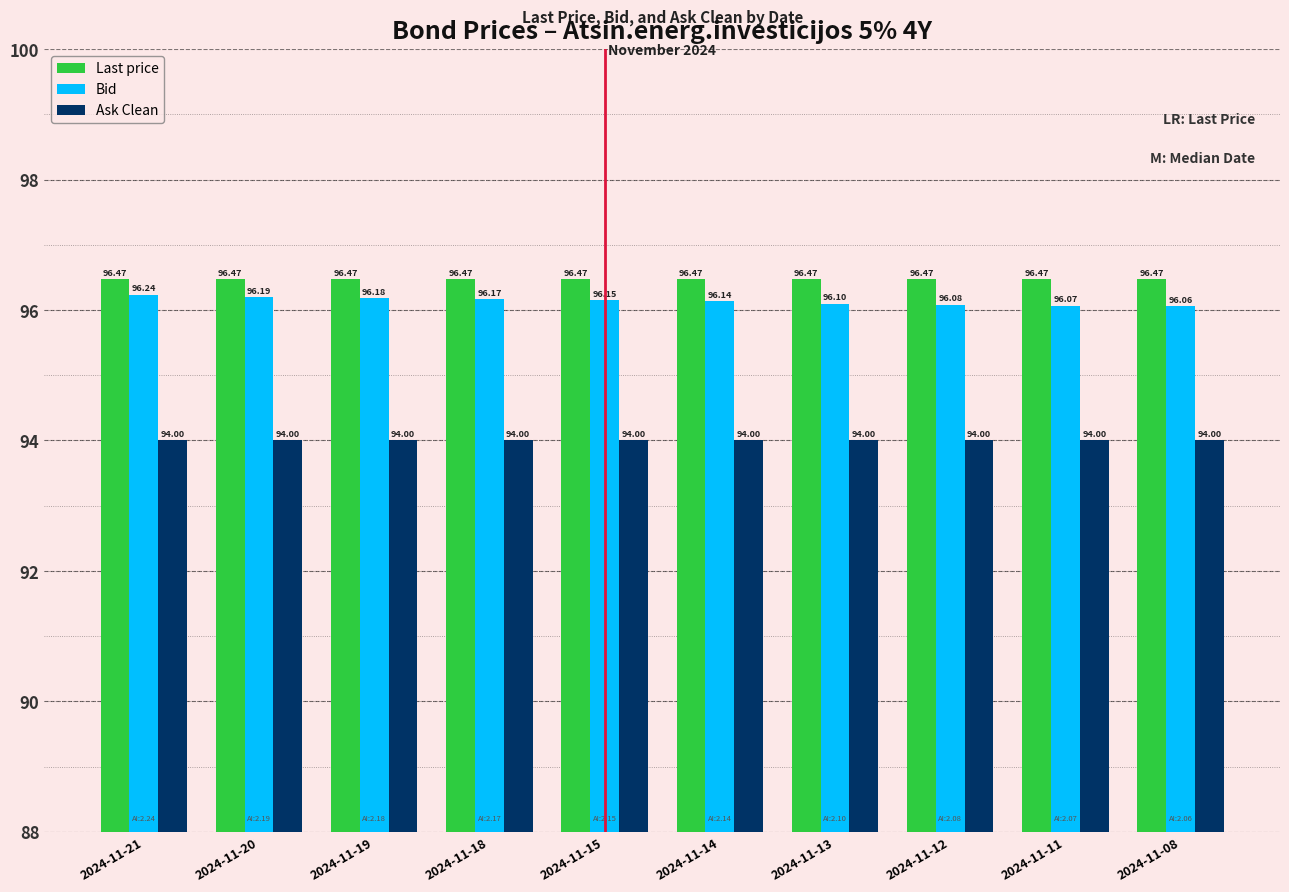

What is the total value across all series at 2024-11-13?

286.6